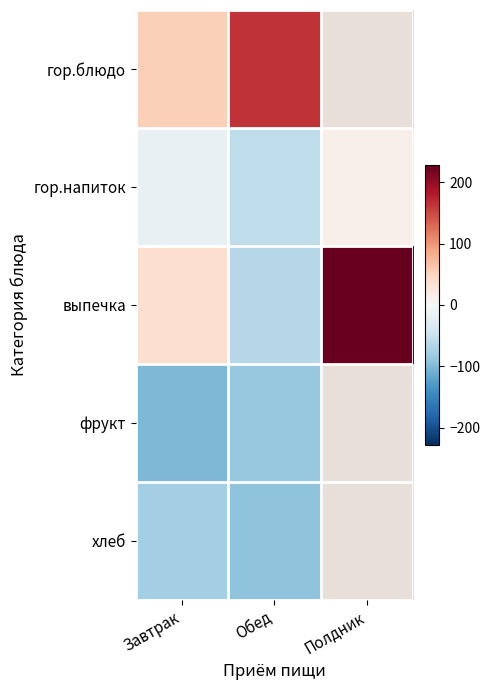

Rank the series at Завтрак from highest to lowest value.

гор.блюдо, выпечка, гор.напиток, хлеб, фрукт